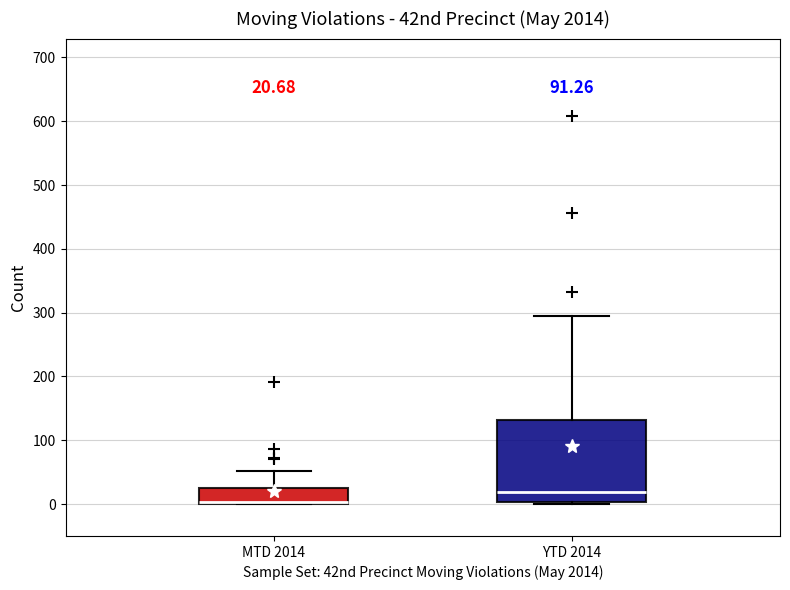

Which box is the tallest, from its lower edge to its upper edge?

YTD 2014